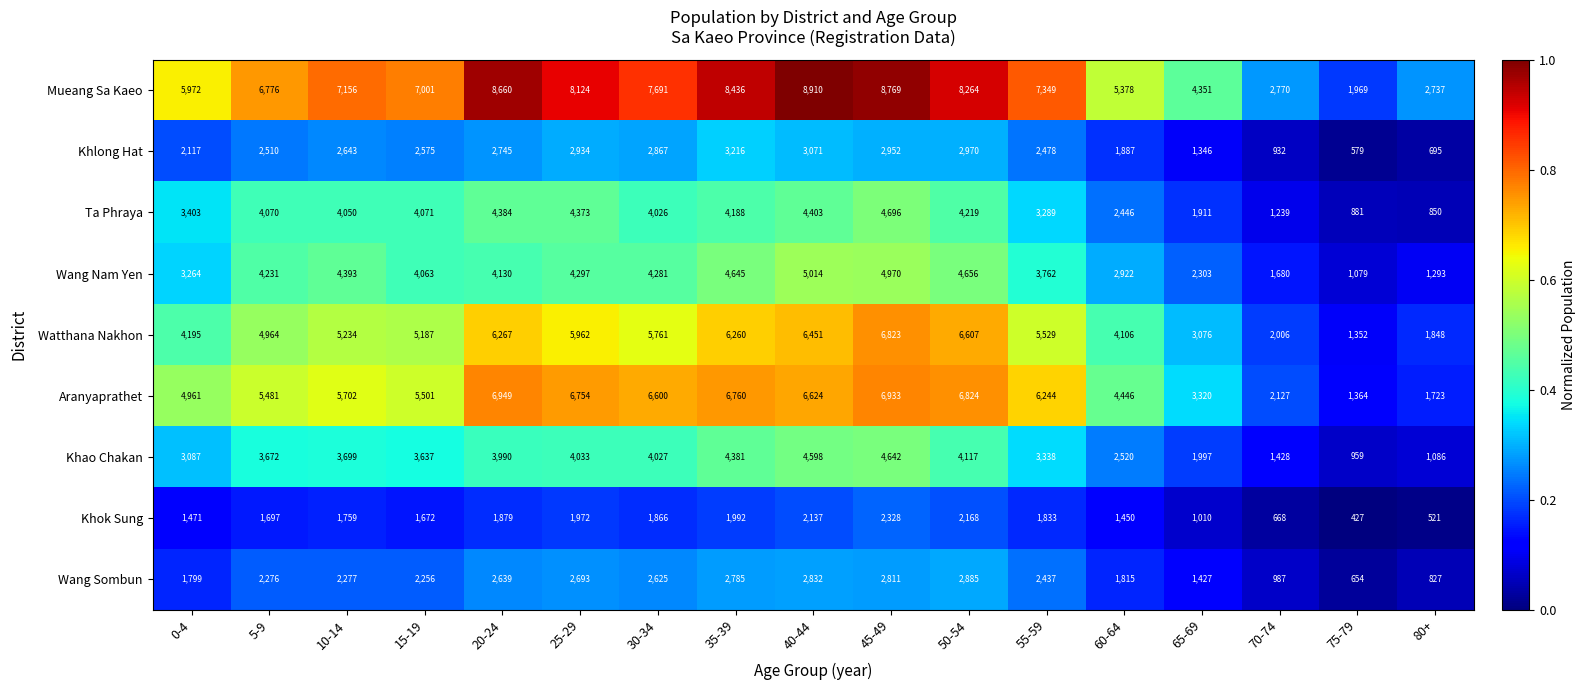

At which label is Wang Sombun closest to 1769?

0-4